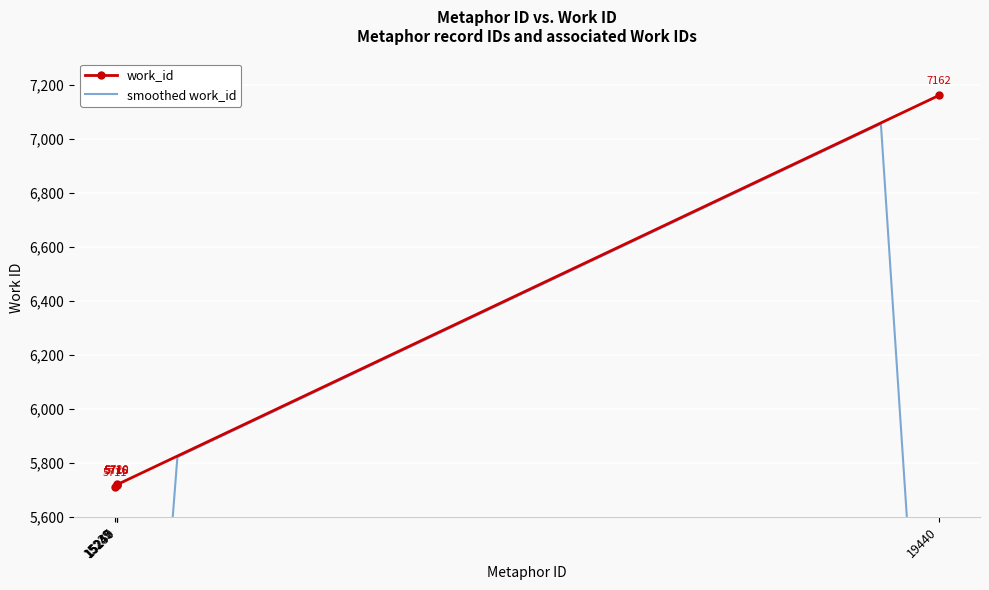

At which category does the chart reach its minimum across all series?

15239